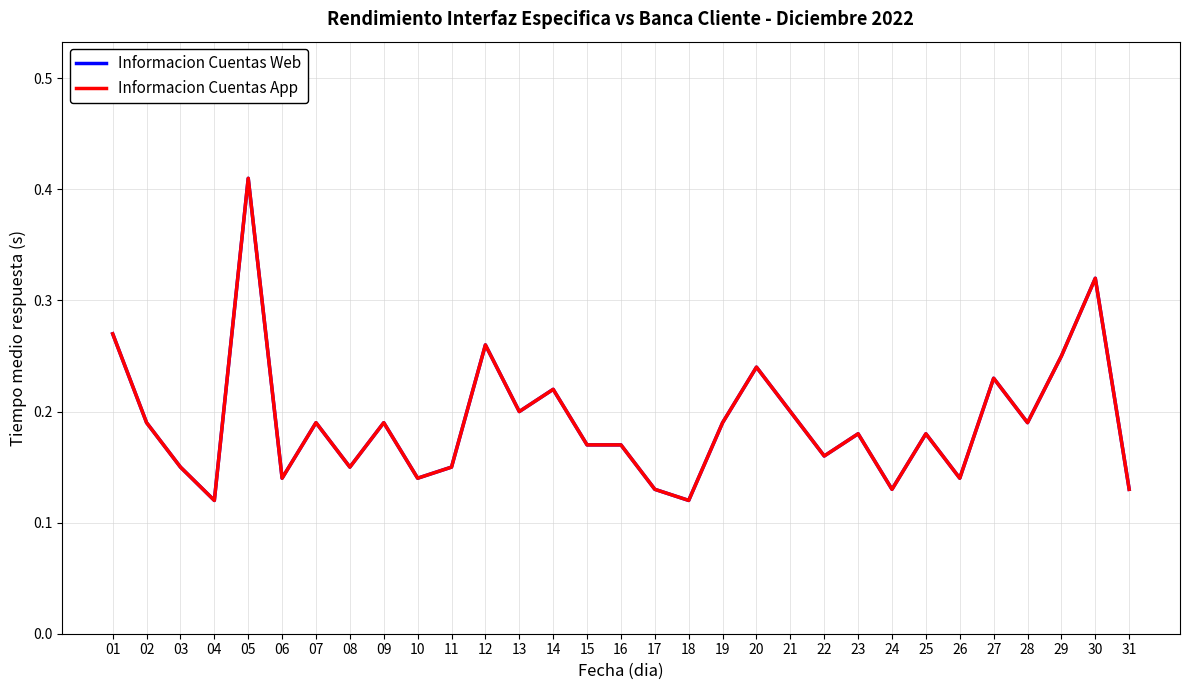

Between 01 and 09, which series saw the biggest shift?

Informacion Cuentas Web